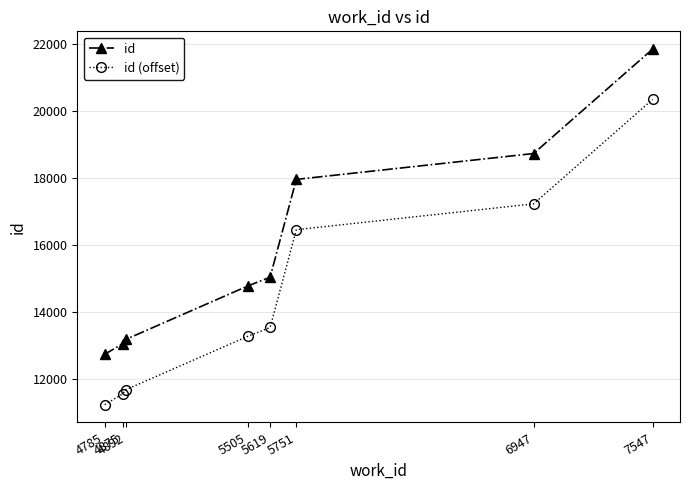

How many distinct data groups are displayed?

2